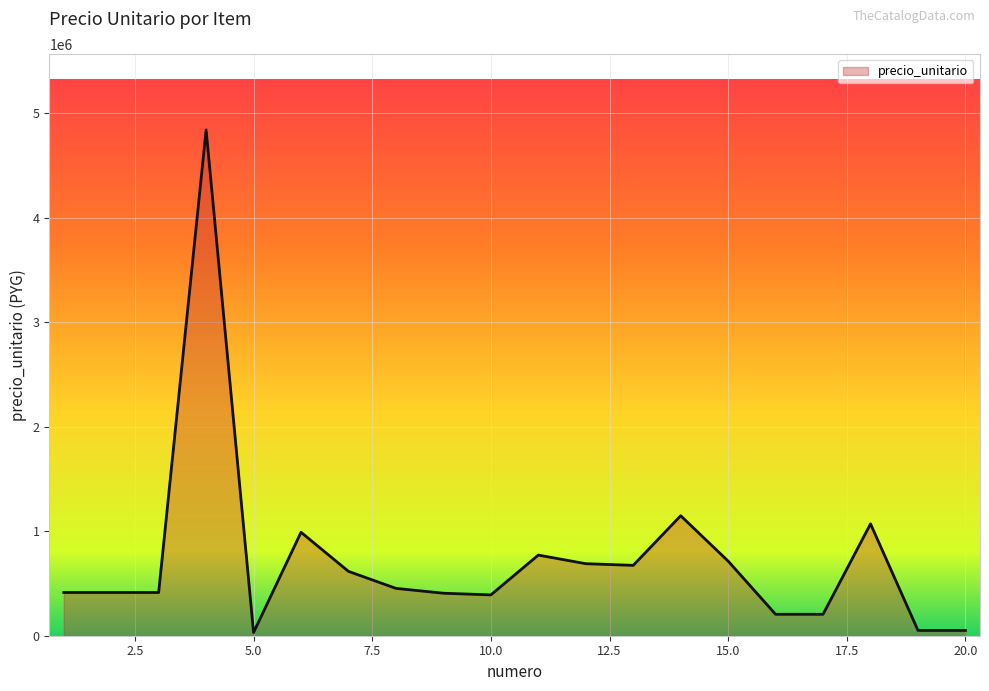

How many values are below 453062?

10